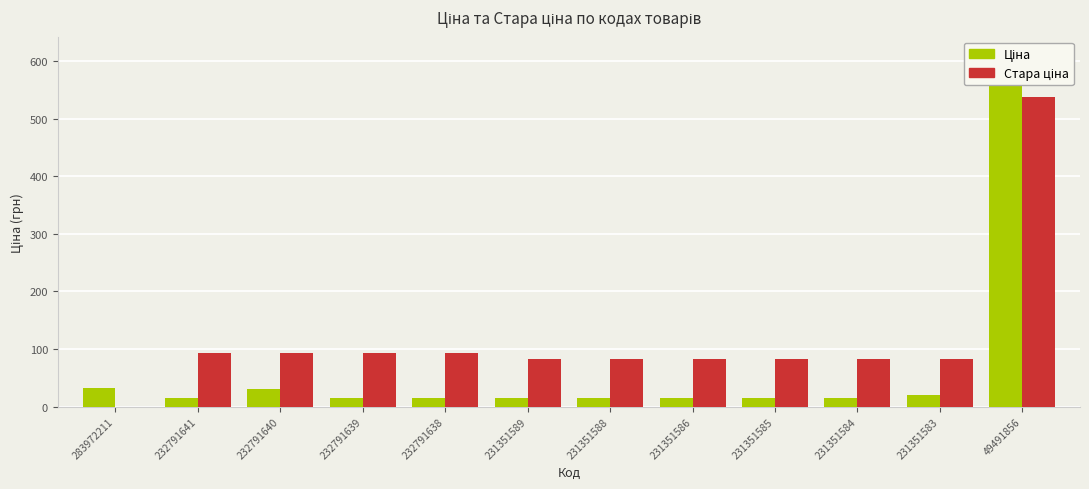

Does the chart contain any negative values?

No